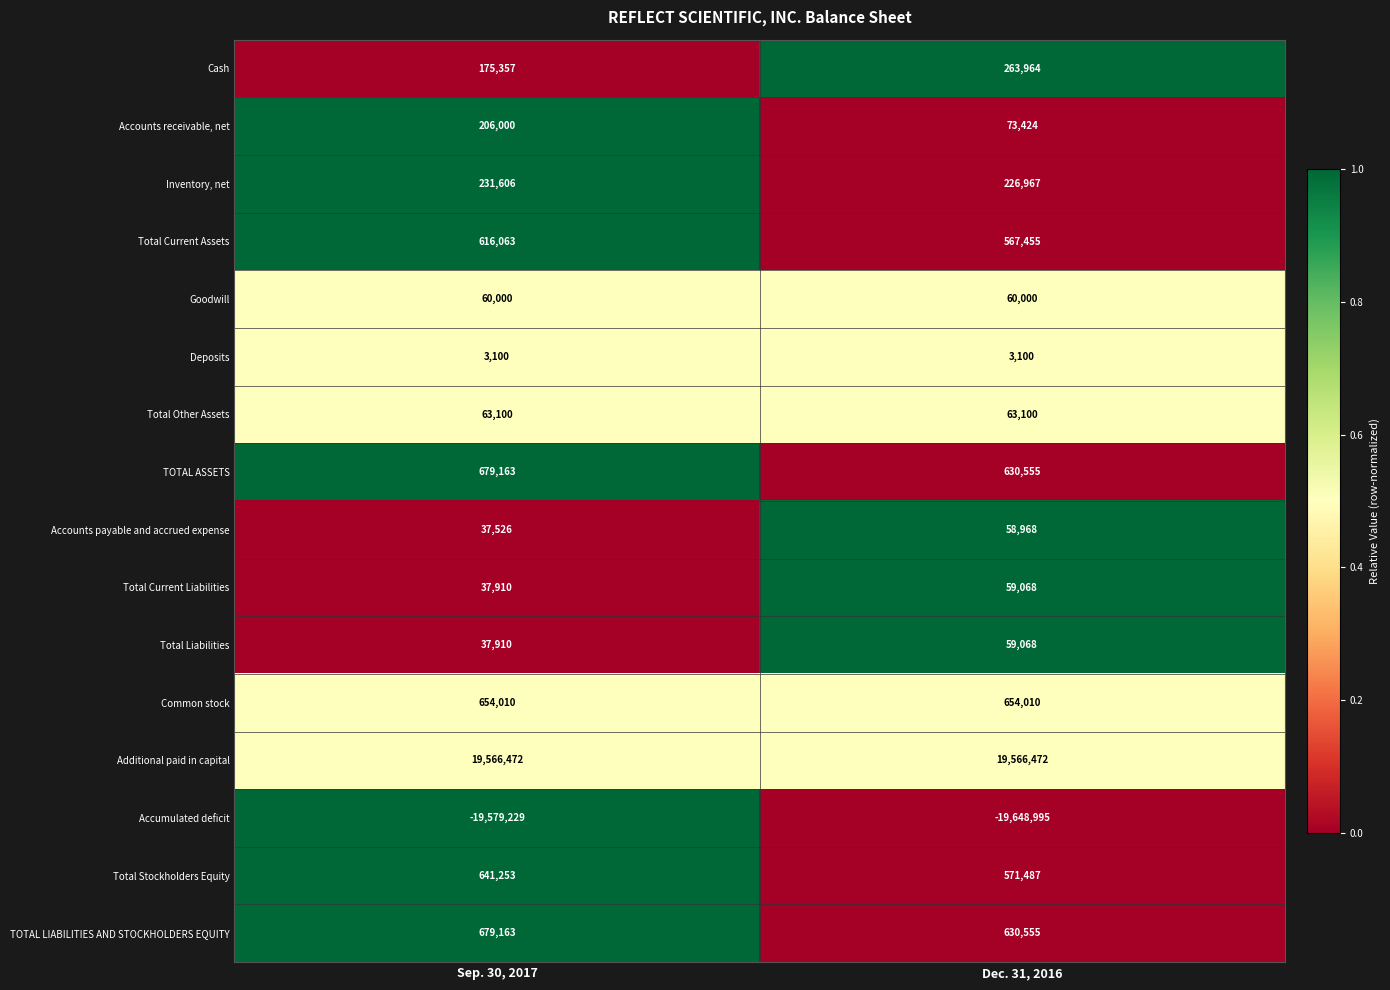

Rank the categories by TOTAL ASSETS value from lowest to highest.

Dec. 31, 2016, Sep. 30, 2017